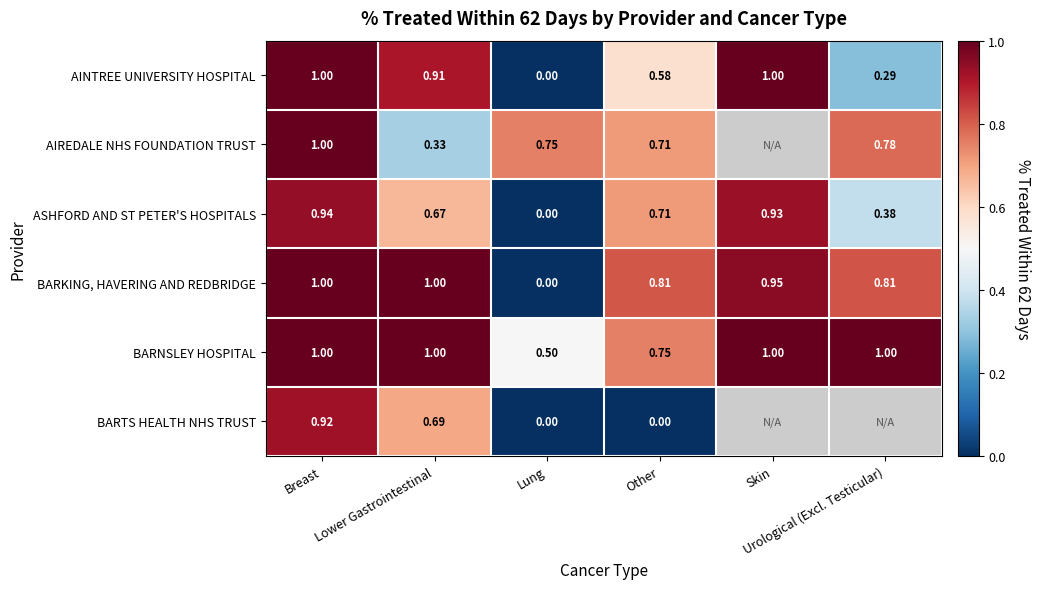

How many categories are shown in the chart?

6